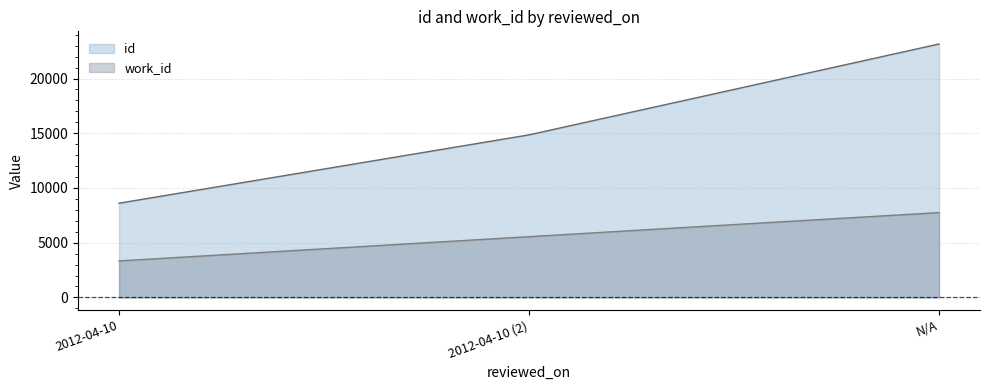

Between 2012-04-10 and 2012-04-10, which is larger?

2012-04-10